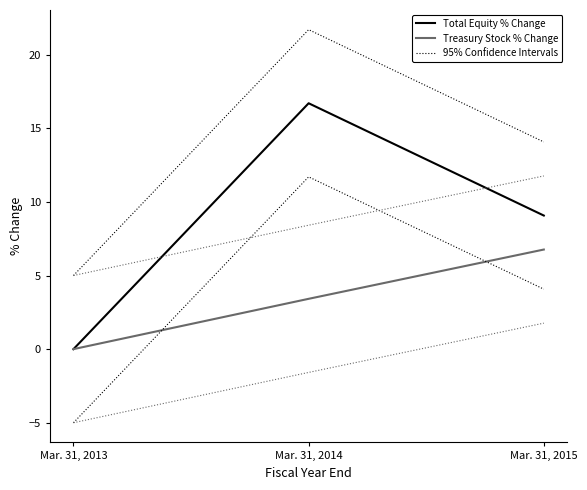

Reading right to left, transcribe all the data shown in this chart.

Total Equity % Change: 9.1	16.7	0.0
Treasury Stock % Change: 6.8	3.4	0.0
95% Confidence Intervals: 14.1	21.7	5.0